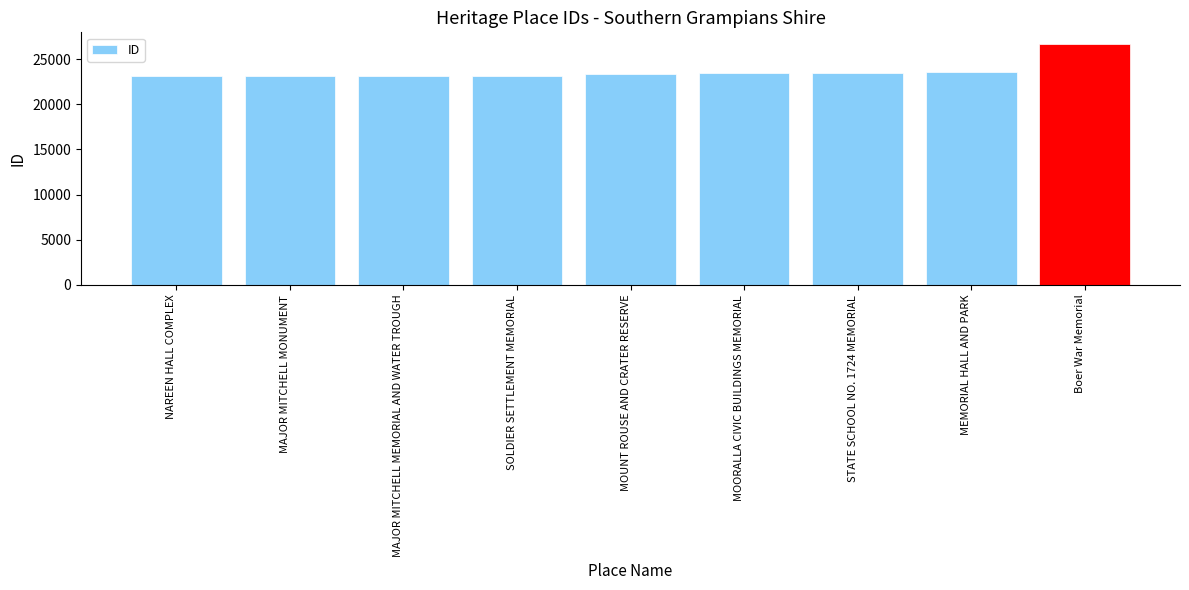

What is the ratio of the value at MAJOR MITCHELL MONUMENT to the value at MOORALLA CIVIC BUILDINGS MEMORIAL?

1.0